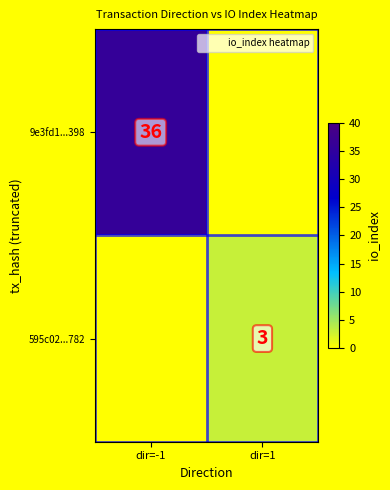

Which category has the highest value in the 9e3fd1...398 series?

dir=-1